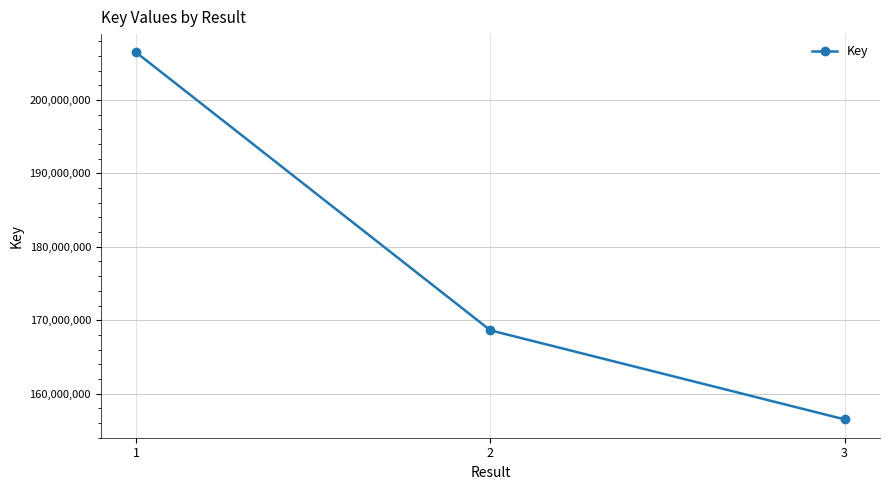

Does the chart display data point markers on the line(s)?

Yes